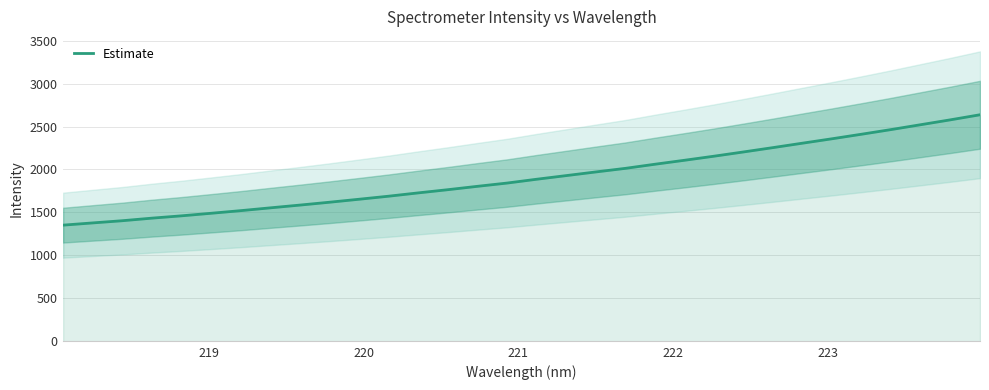

What is the highest value of the Estimate series?

2637.2